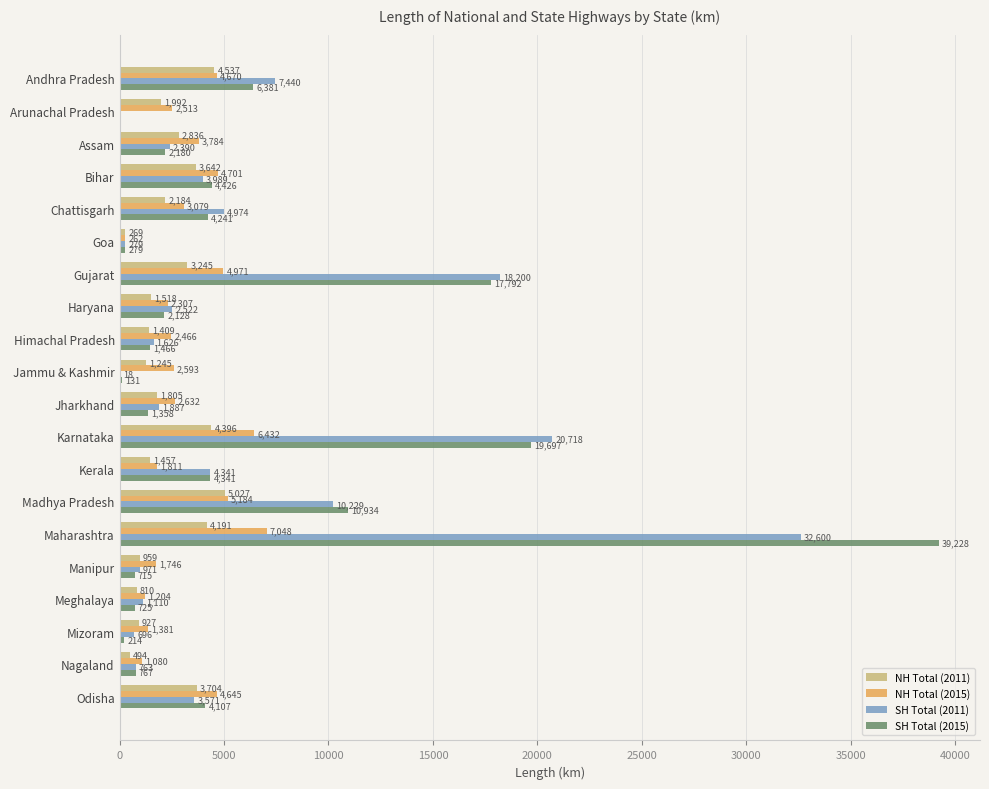

Where is NH Total (2015) nearest to the value 3655?

Assam